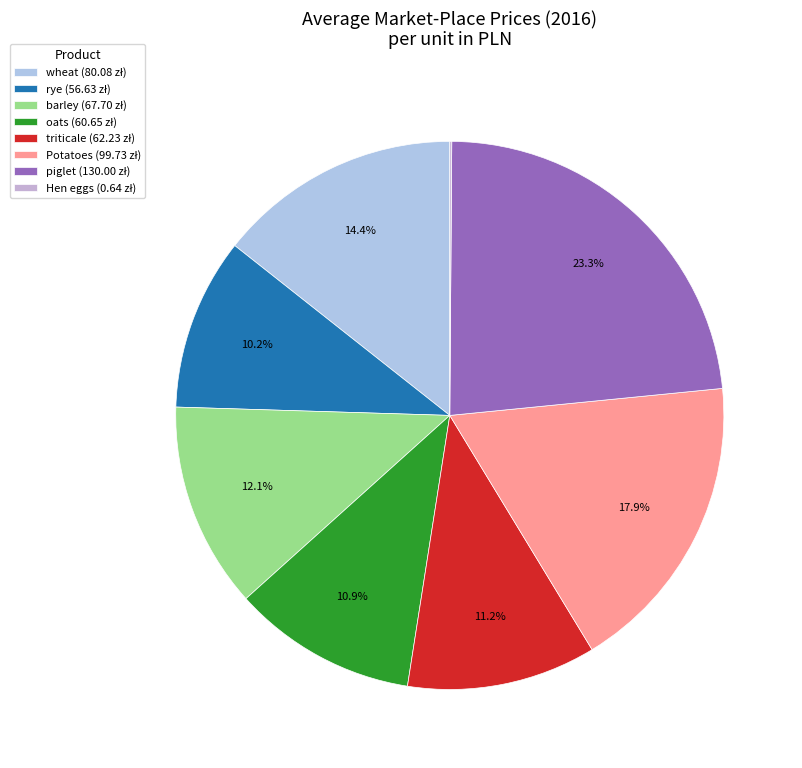

Approximately how many times larger is the value at rye compared to oats?

0.9